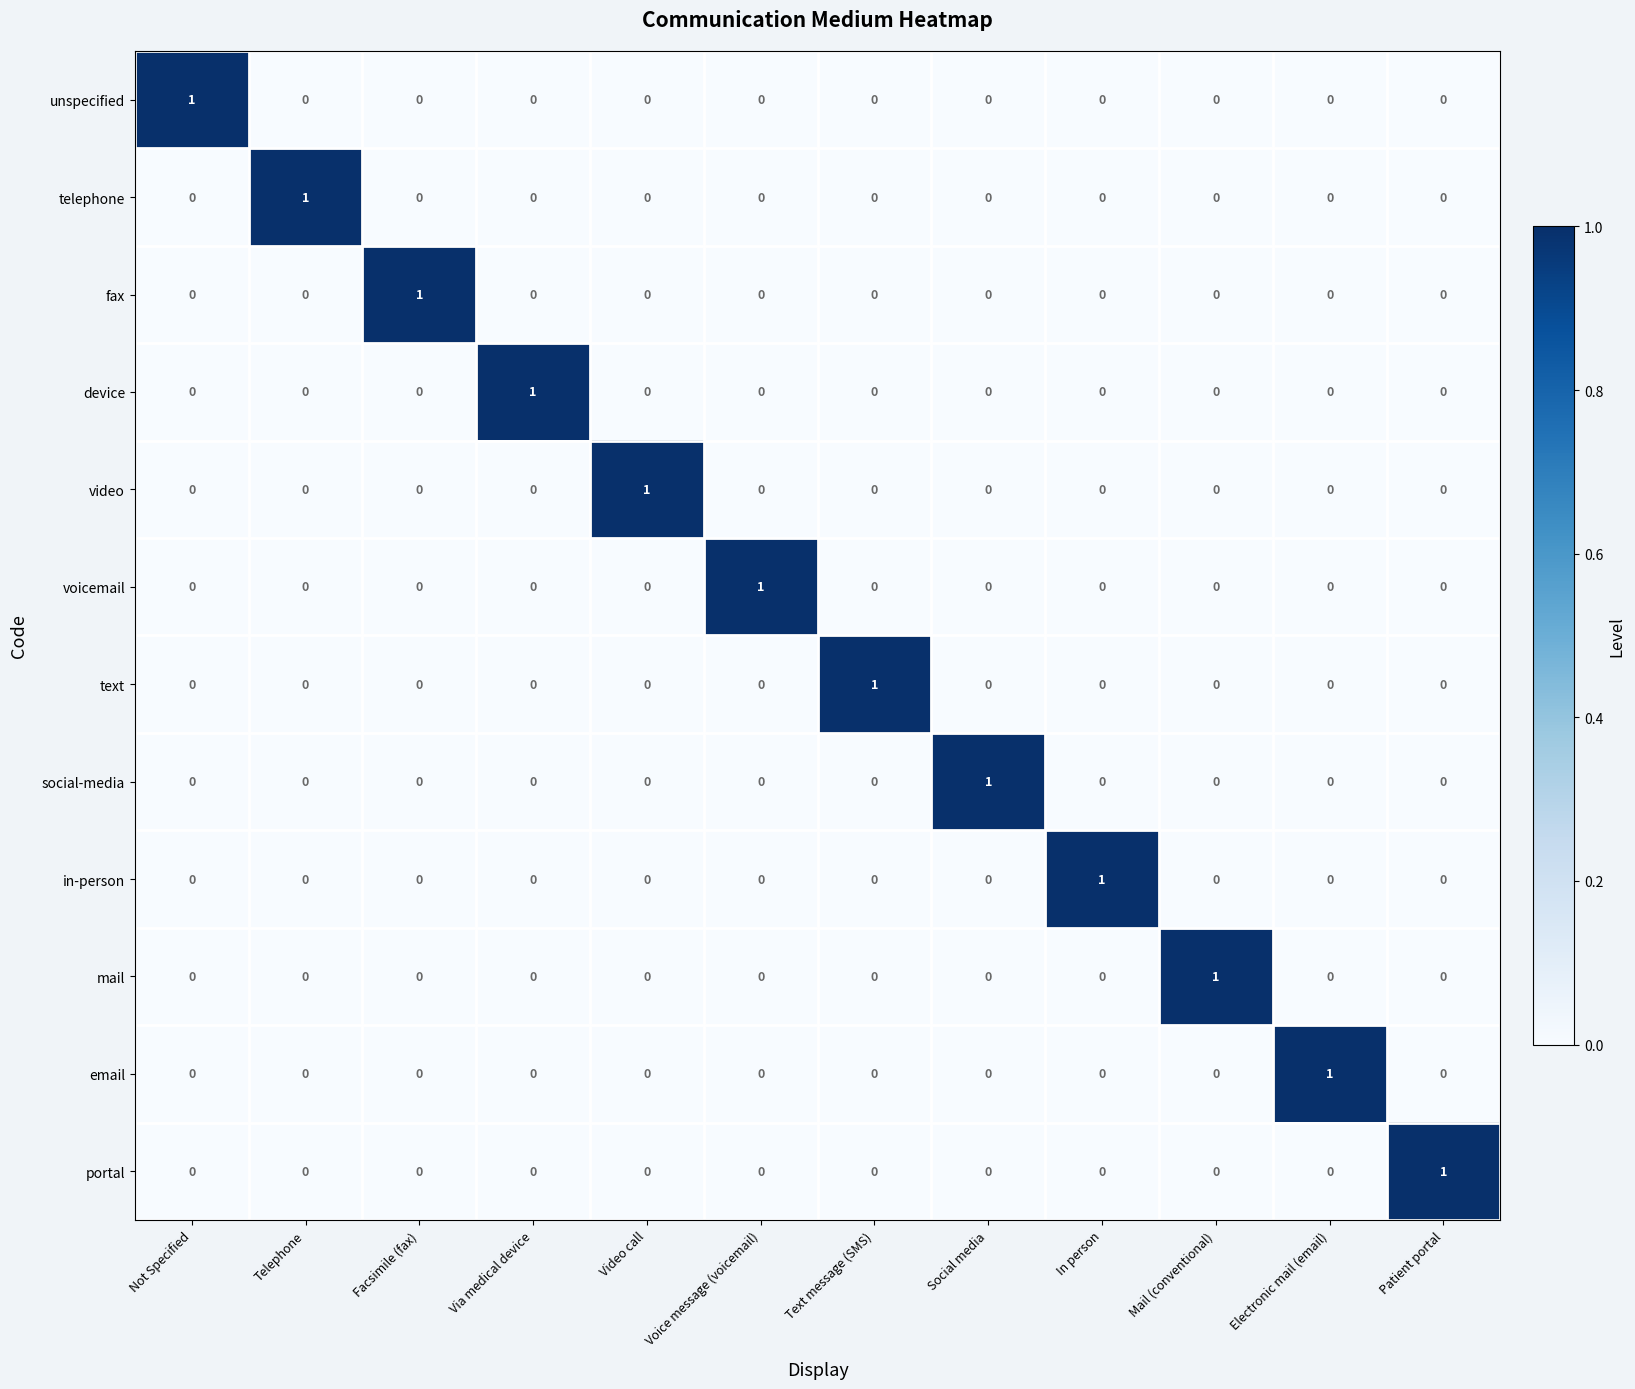

How many text values are between 0 and 1?

12